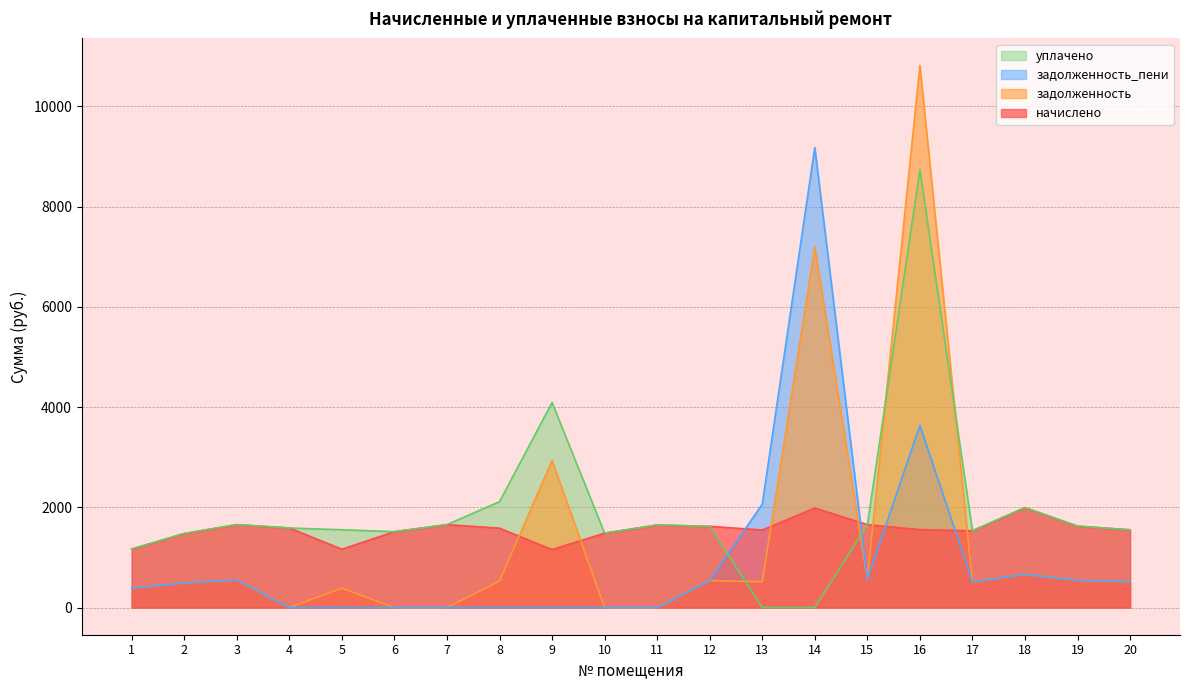

What is the total value across all series at 9?

8188.6